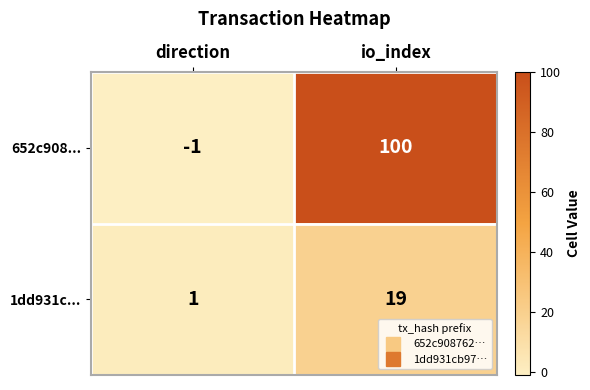

At which category does the chart reach its peak across all series?

io_index